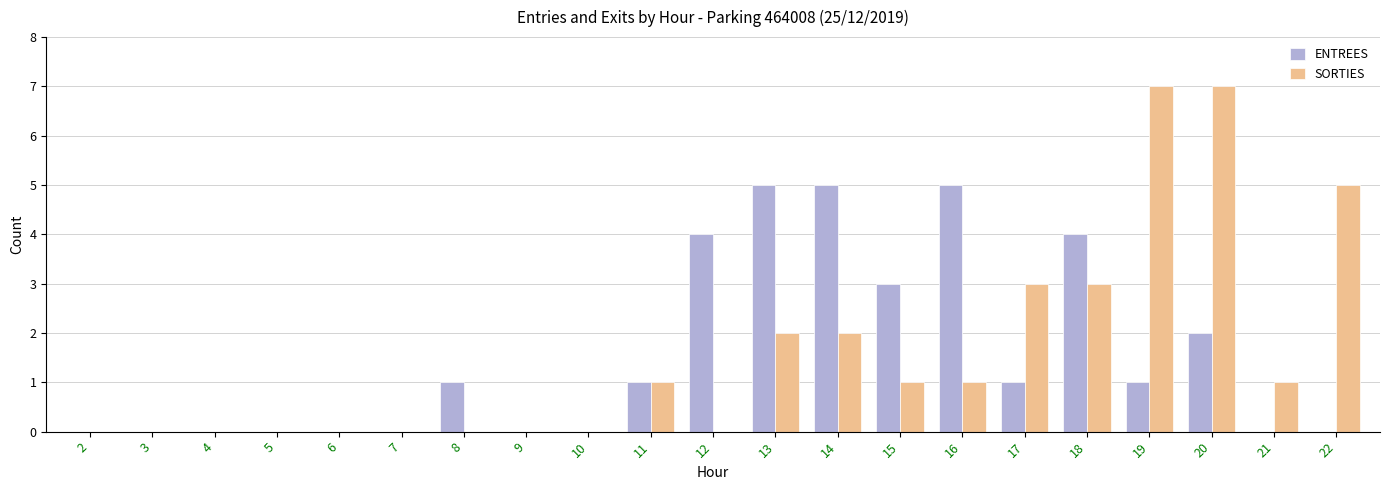

Reading left to right, transcribe all the data shown in this chart.

ENTREES: 0	0	0	0	0	0	1	0	0	1	4	5	5	3	5	1	4	1	2	0	0
SORTIES: 0	0	0	0	0	0	0	0	0	1	0	2	2	1	1	3	3	7	7	1	5